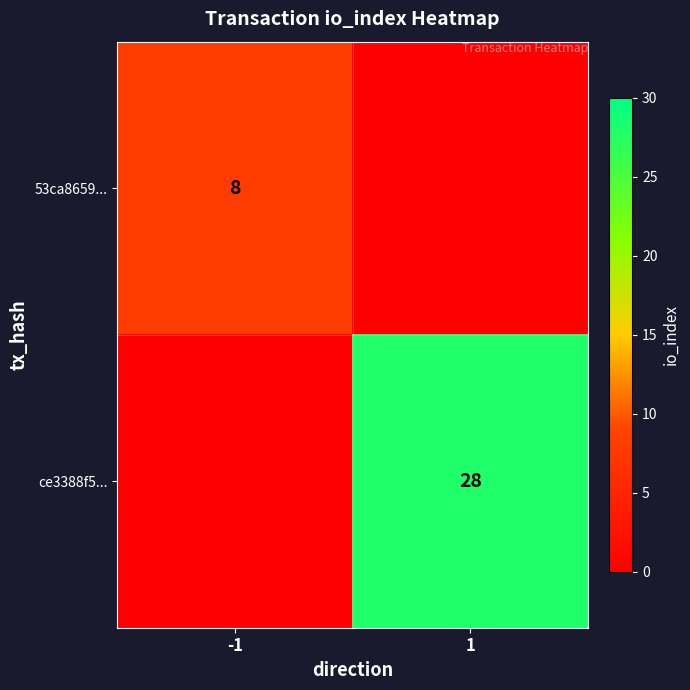

True or false: 53ca8659... has a value of 8 at -1.

True